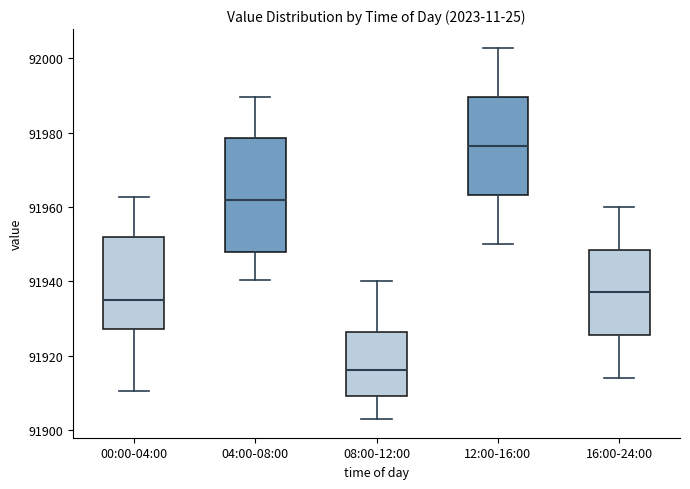

Where does the upper whisker of the box for 16:00-24:00 end on the y-axis? The values are not printed on the chart, so give them approximately, as read against the axis.

91960